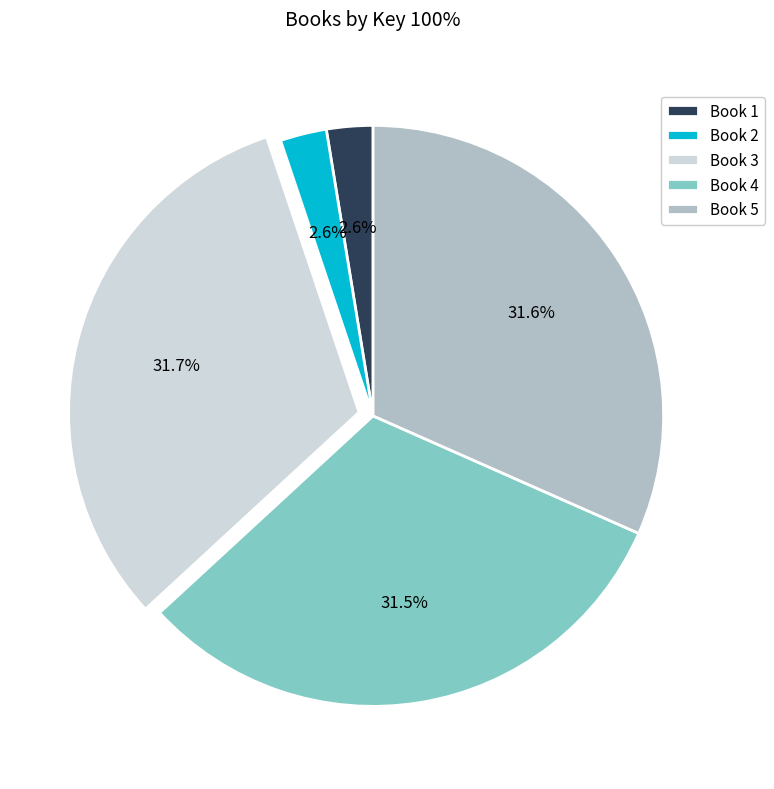

Does any single category account for the majority?

No